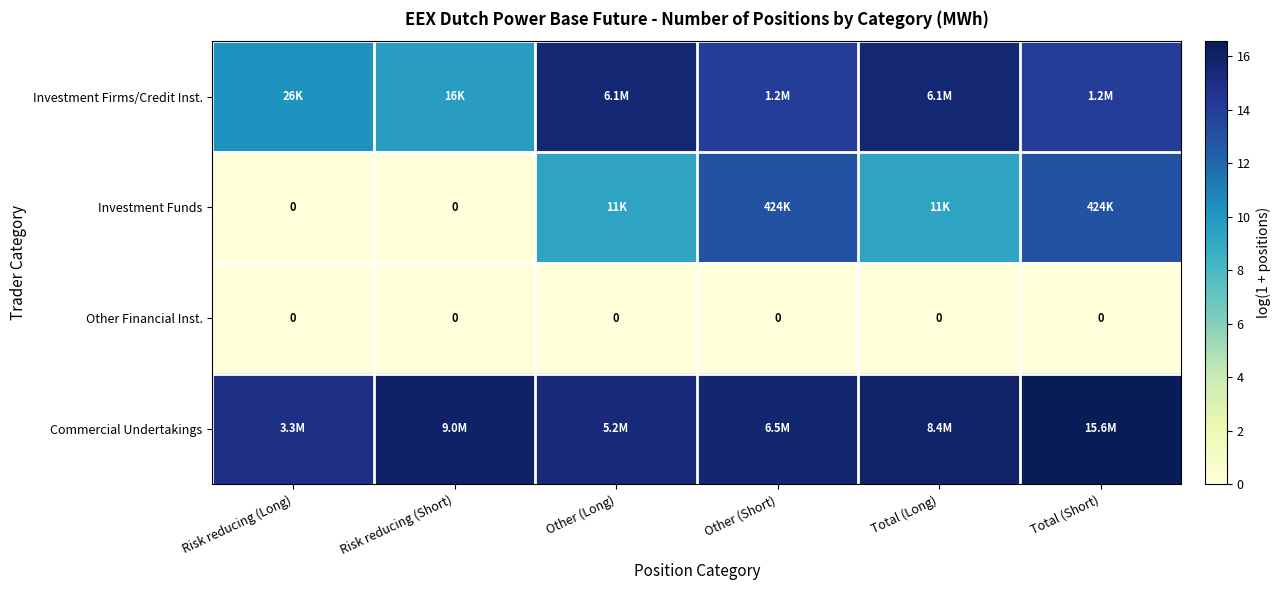

List the series in order of their peak value, highest first.

Commercial Undertakings, Investment Firms/Credit Inst., Investment Funds, Other Financial Inst.